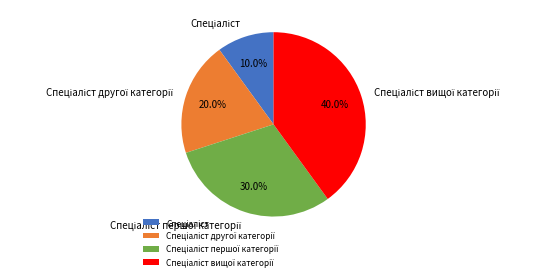

How many slices are in this pie chart?

4